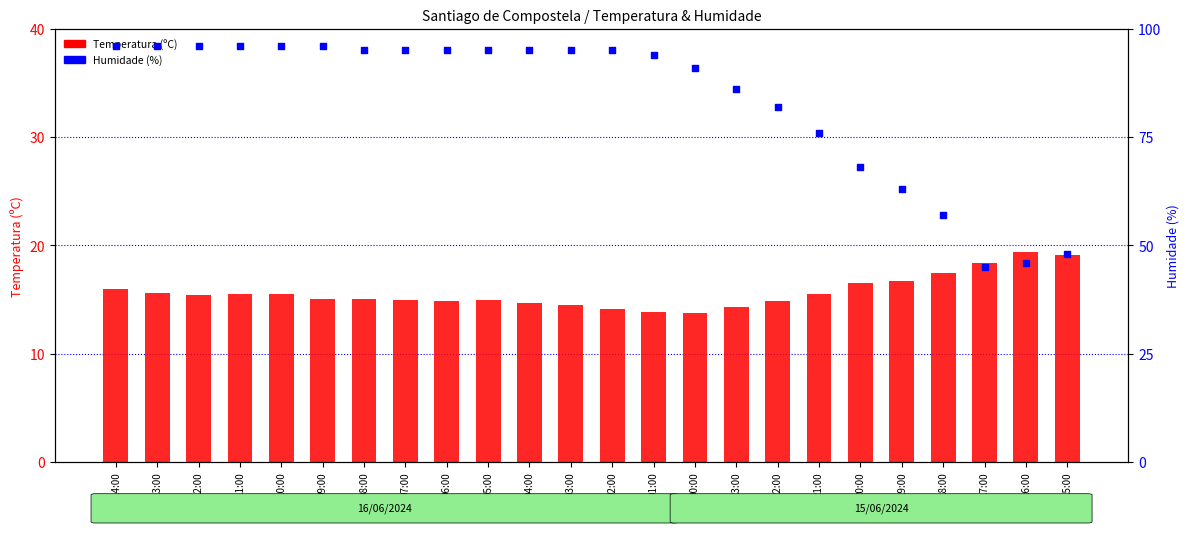

Which series contains the lowest Y value?

Temperatura (ºC)